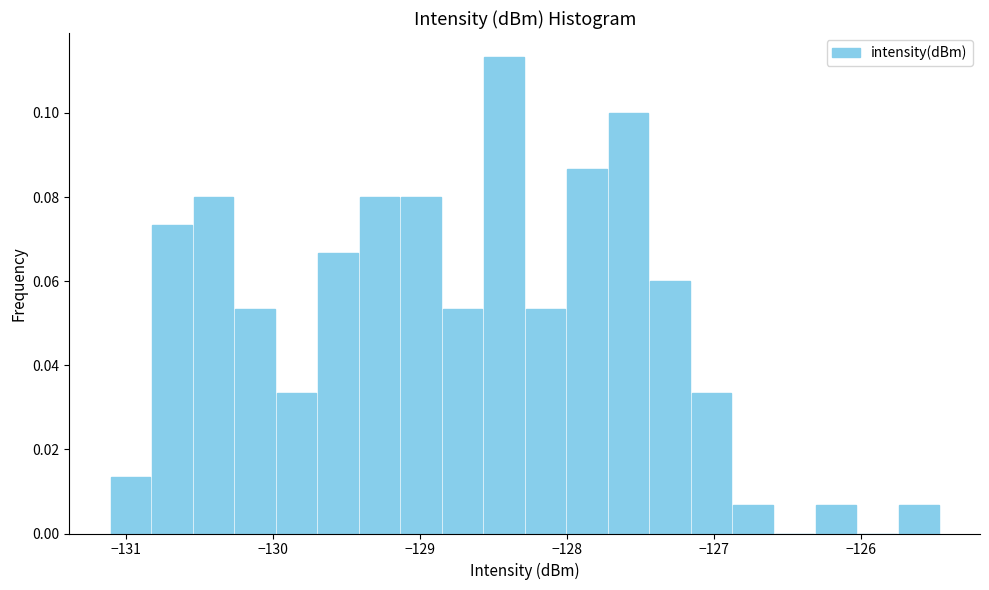

Around what value on the x-axis is the tallest bar? Give the approximate position of its centre, as read against the axis.

-128.4